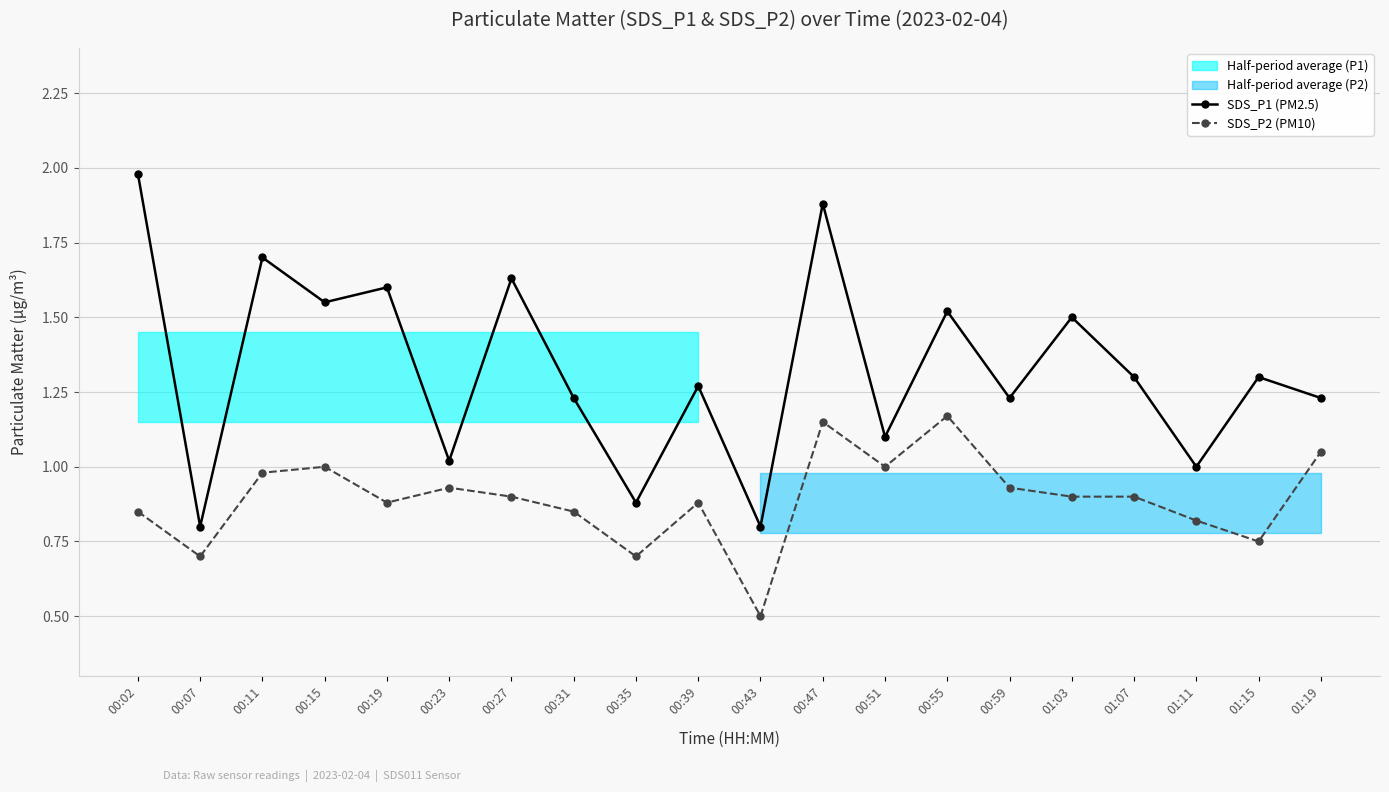

True or false: SDS_P1 (PM2.5) and SDS_P2 (PM10) intersect in this chart.

False